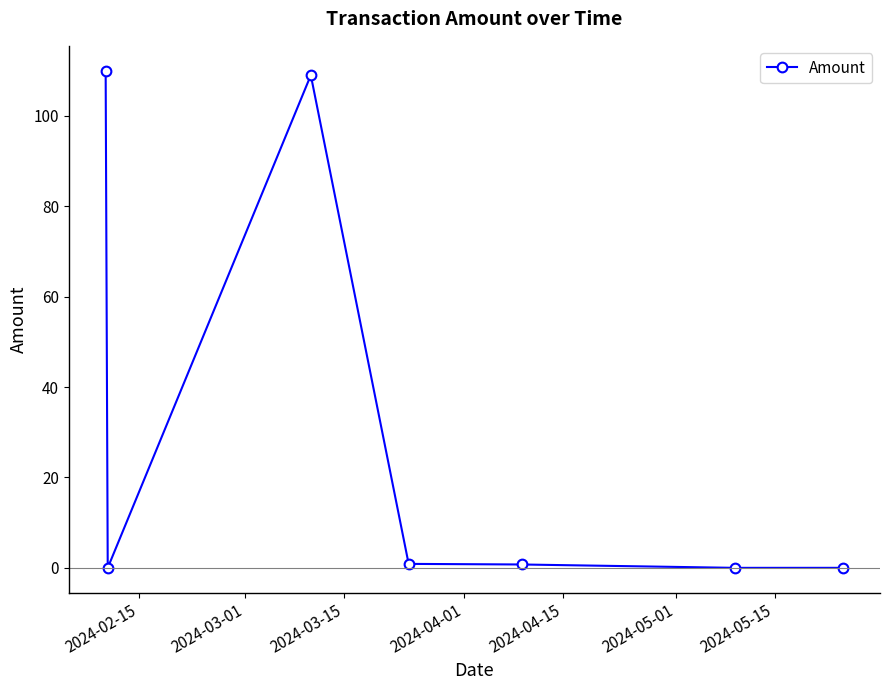

What is the difference between the maximum and minimum values?

110.0